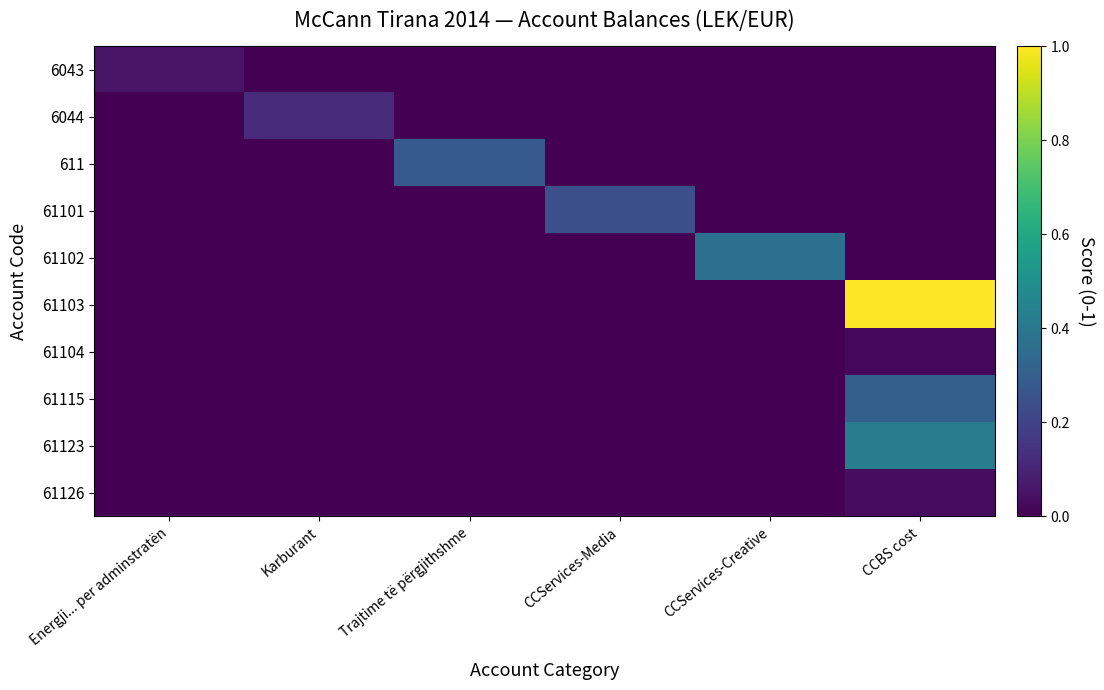

How many categories are shown in the chart?

6